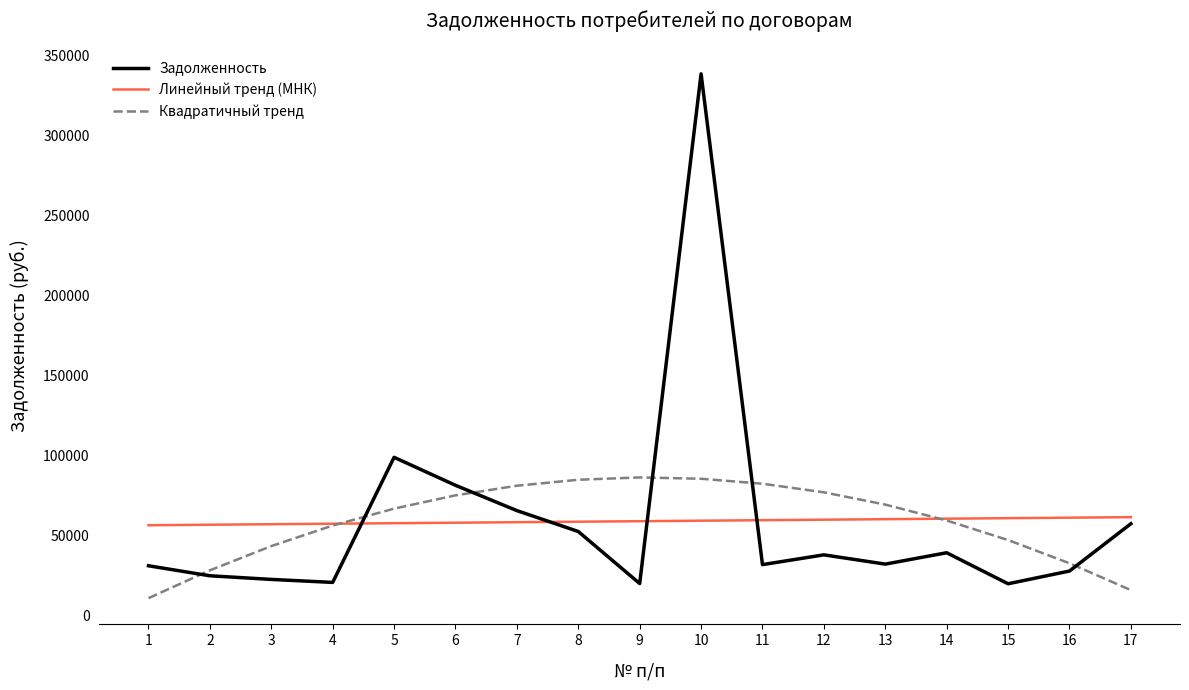

The Задолженность series shows 39436.3 at 14. True or false?

True